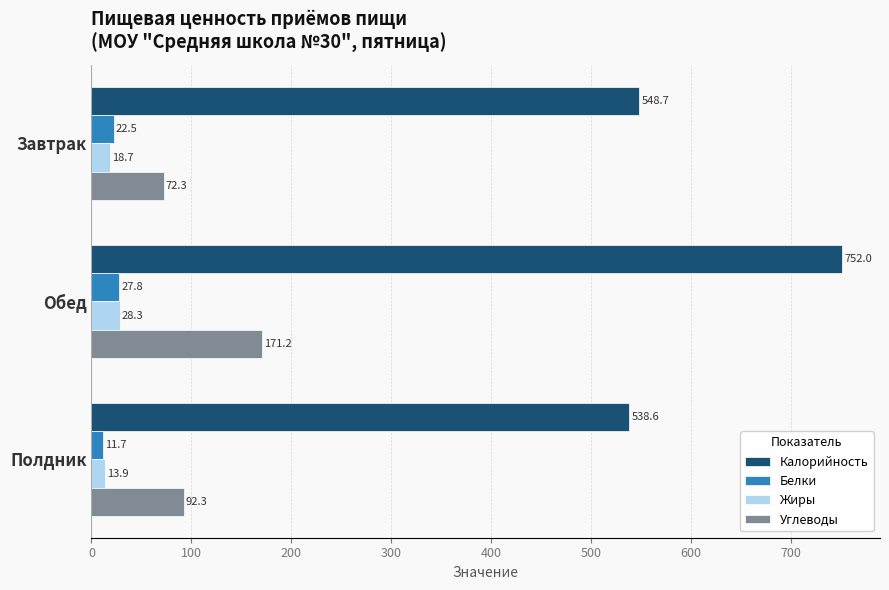

What is the sum of all Жиры values?

60.9